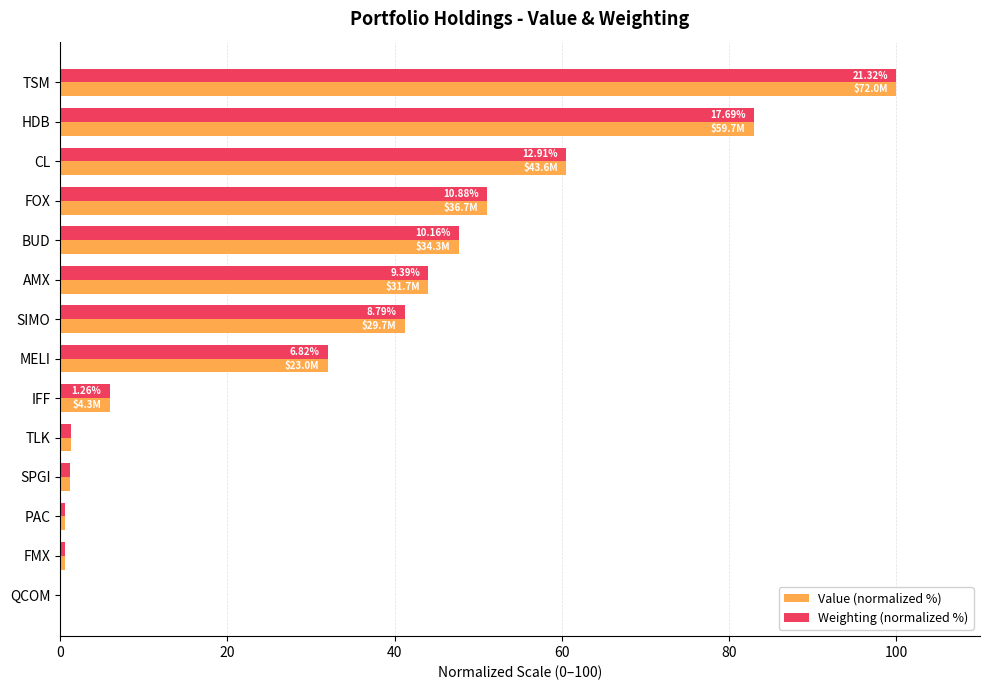

What is the maximum value shown in the chart?

100.0